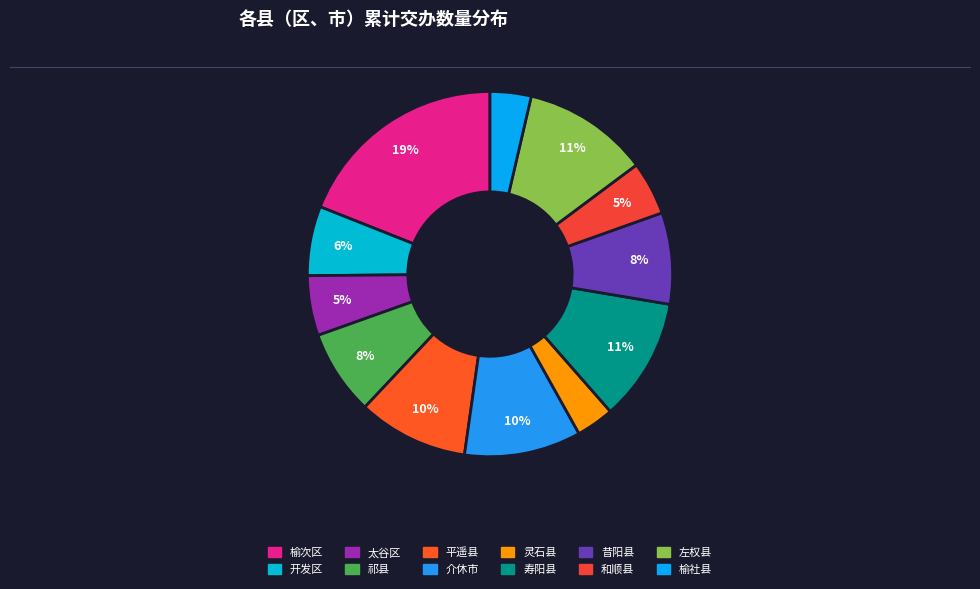

What is the smallest slice in the pie chart?

灵石县